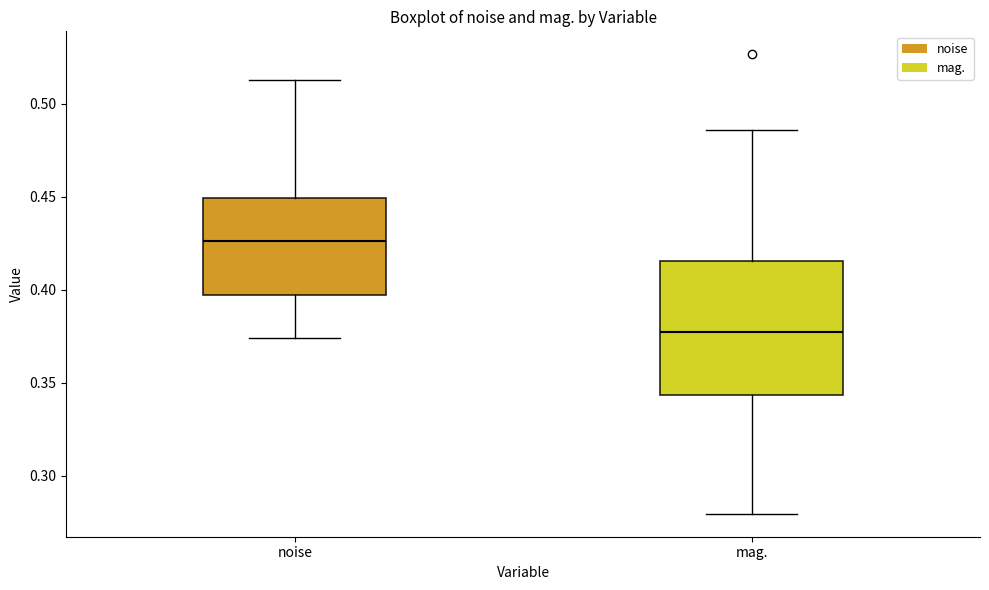

Which box has the lowest median line?

mag.